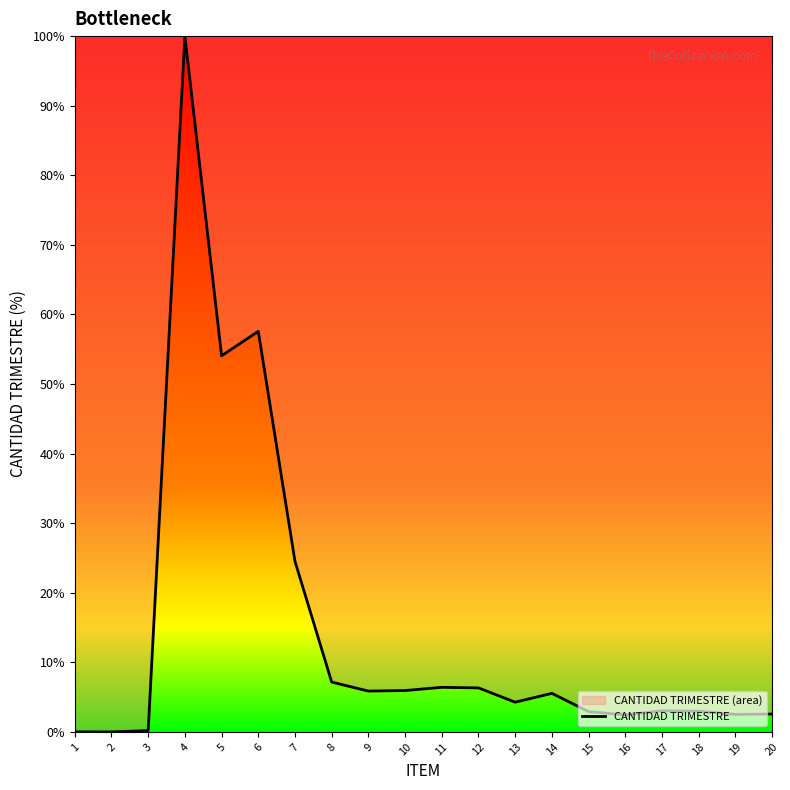

Rank the categories by value from lowest to highest.

2, 1, 3, 16, 19, 20, 15, 18, 17, 13, 14, 9, 10, 12, 11, 8, 7, 5, 6, 4